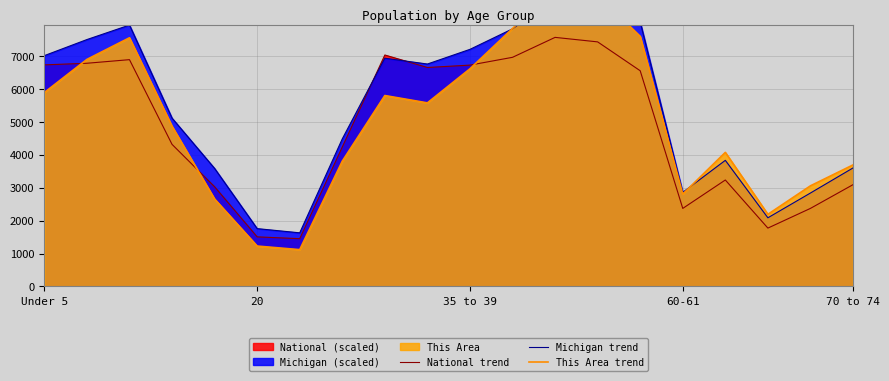

Does the chart display data point markers on the line(s)?

No